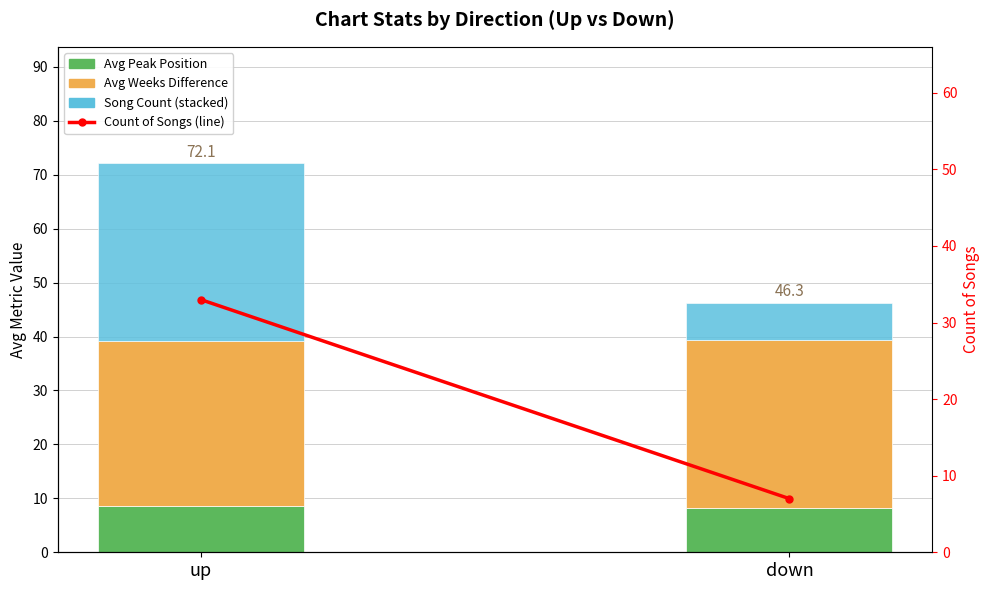

The Avg Peak Position series shows 12.9 at up. True or false?

False